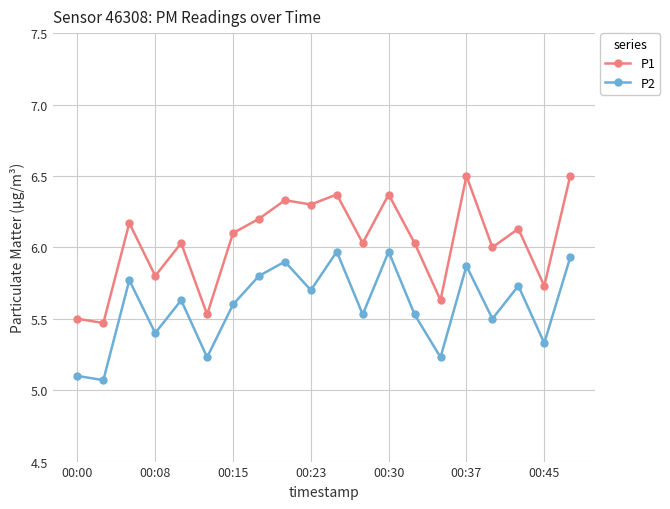

Rank the series by their maximum value, from lowest to highest.

P2, P1